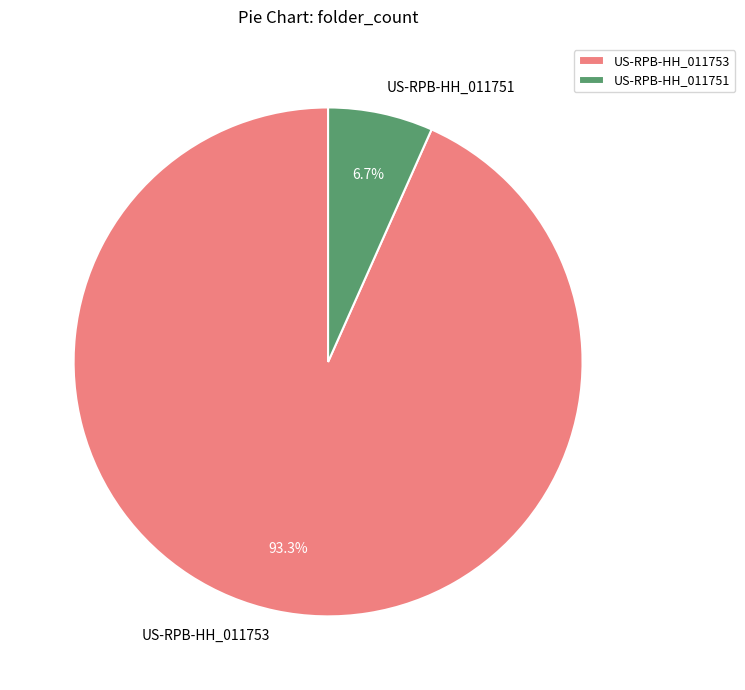

Count the number of slices in the pie.

2